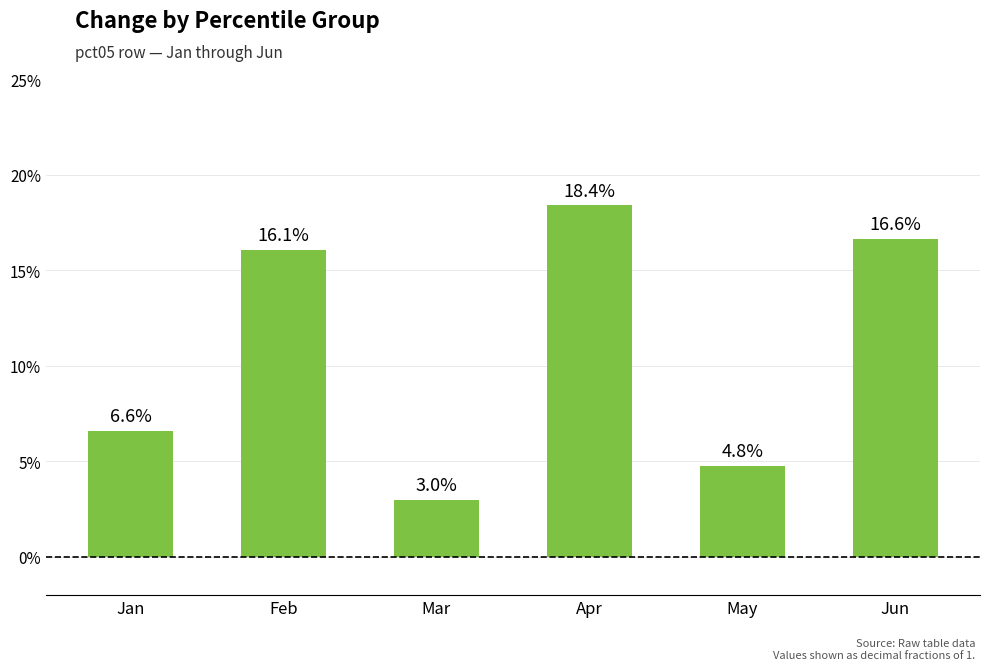

What is the change in value from Feb to Mar?

-0.1